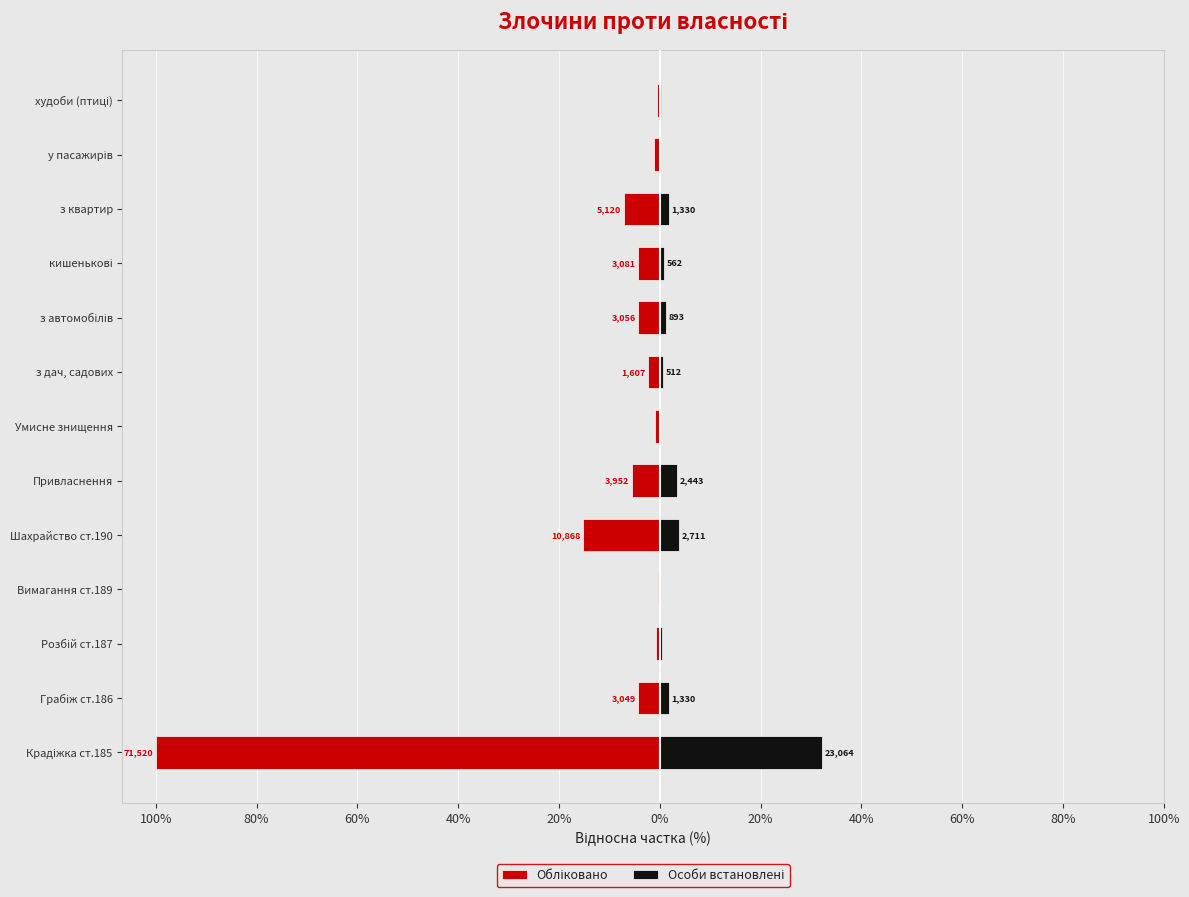

How many values in the Обліковано series exceed -4?

6